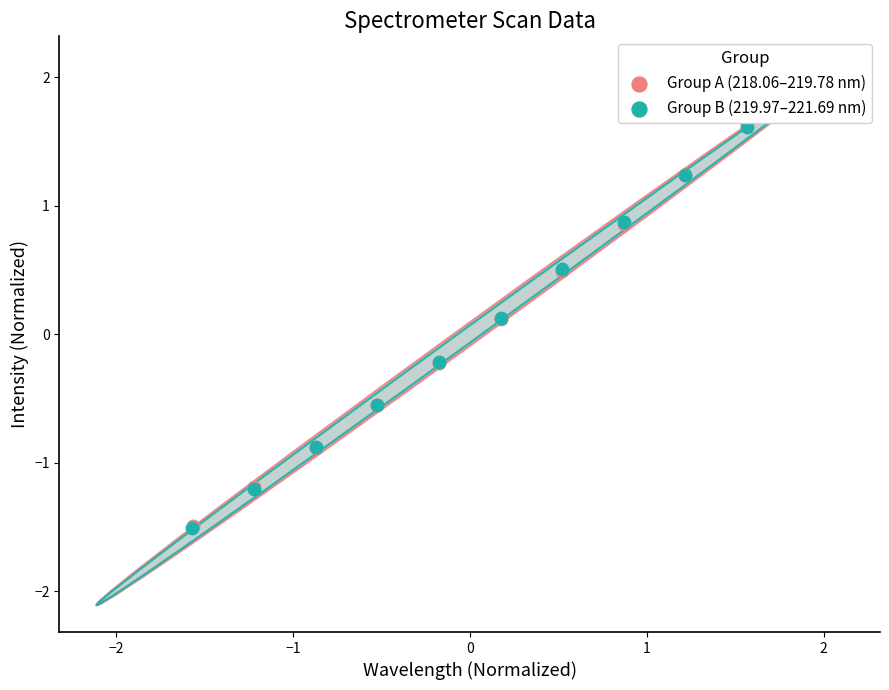

What are all the series names shown in the legend?

Group A (218.06–219.78 nm), Group B (219.97–221.69 nm)